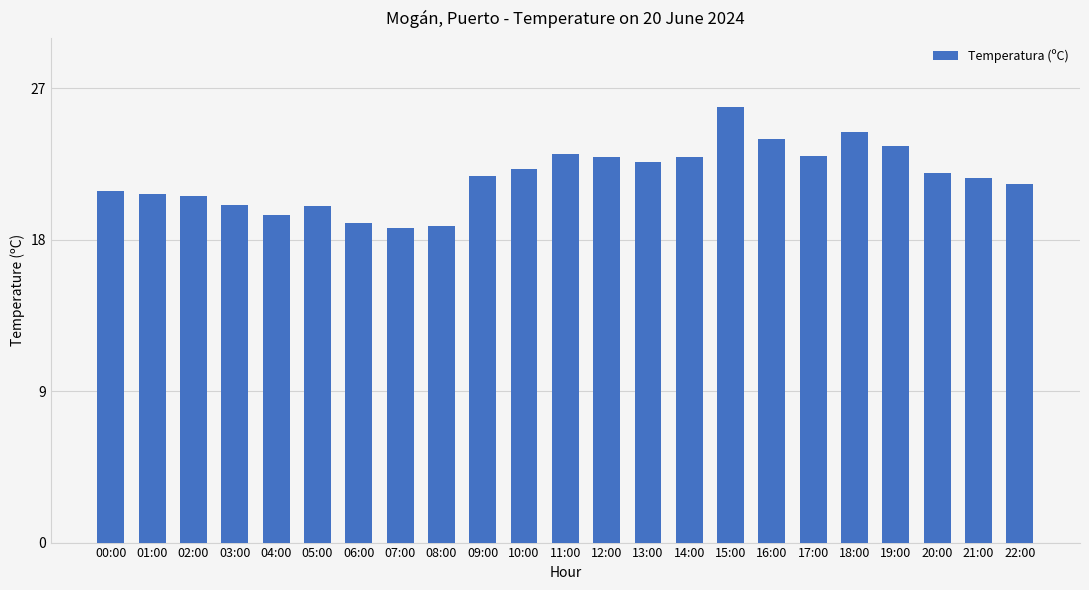

What is the smallest value displayed?

18.7